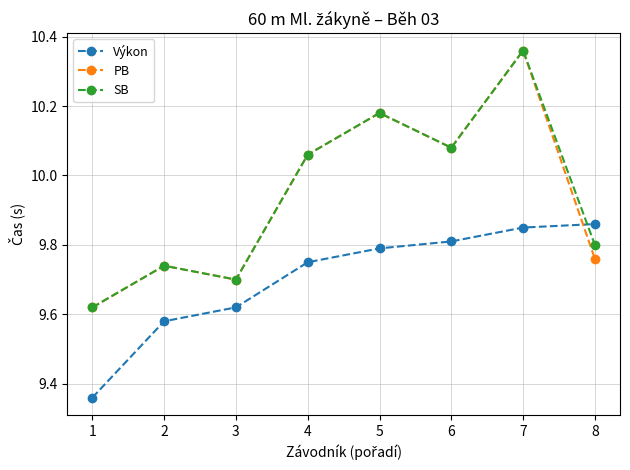

Is this an area chart (filled region under the line)?

No